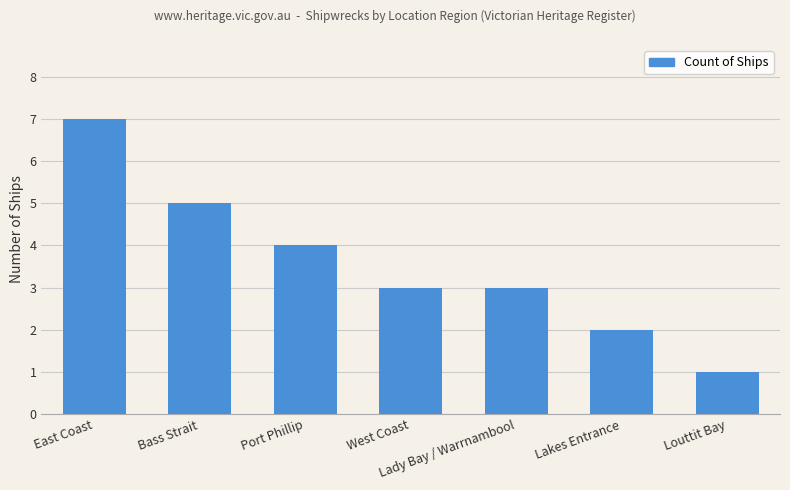

Which has a higher value, Louttit Bay or Bass Strait?

Bass Strait